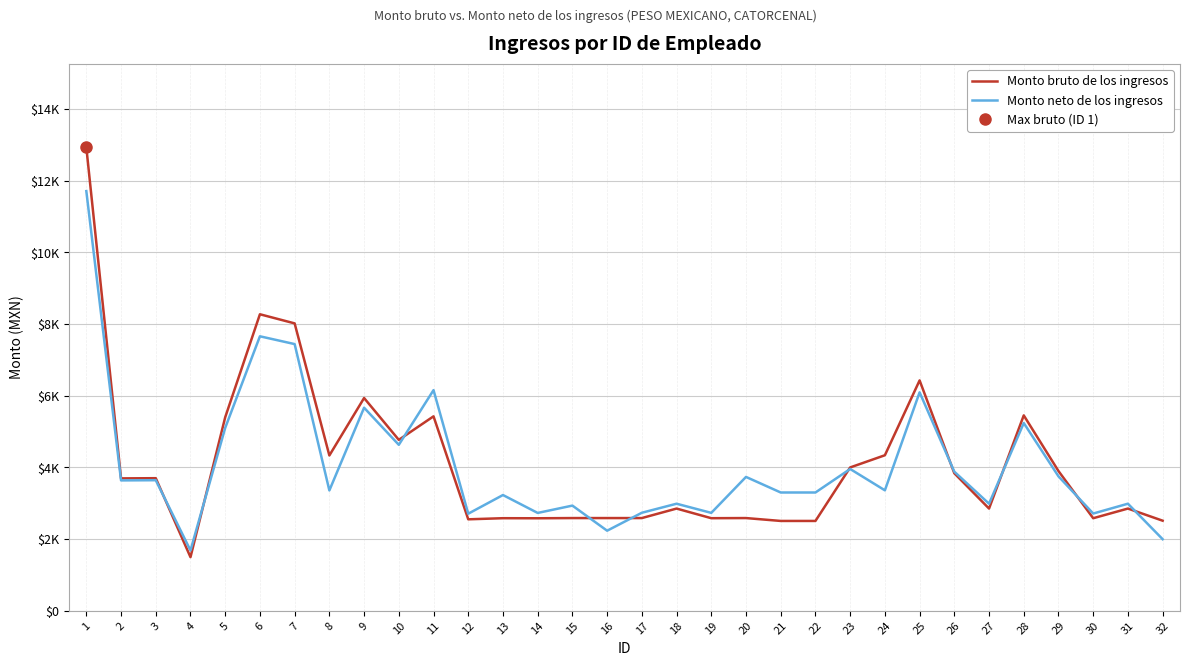

What is the difference between the maximum and minimum values in the Monto bruto de los ingresos series?

11434.3